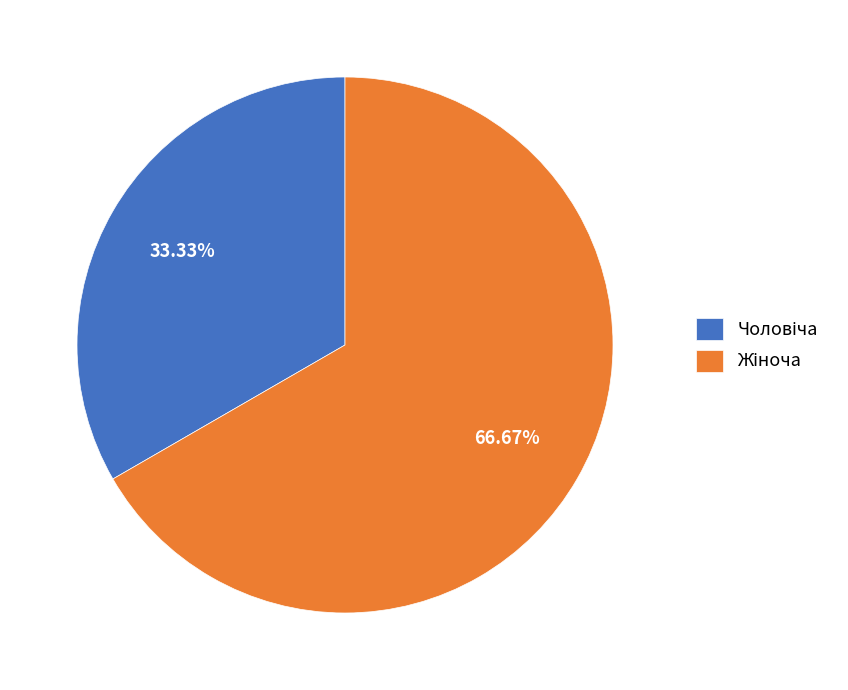

Is there a majority slice in this chart?

Yes